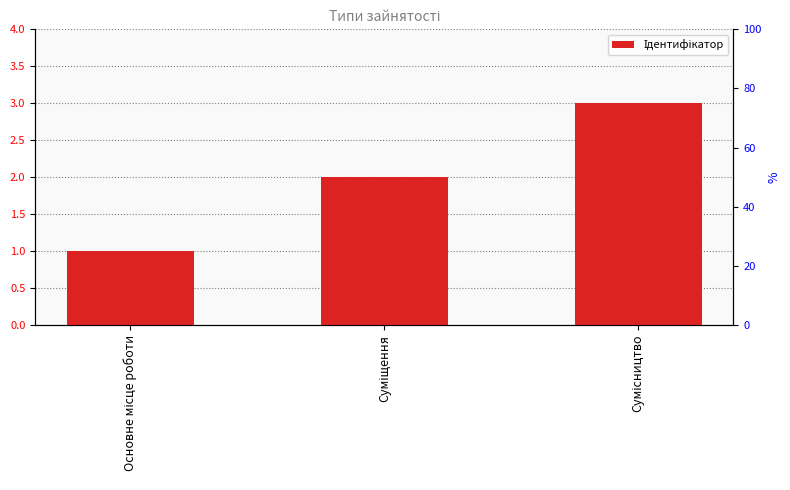

How many data points are above 2?

1